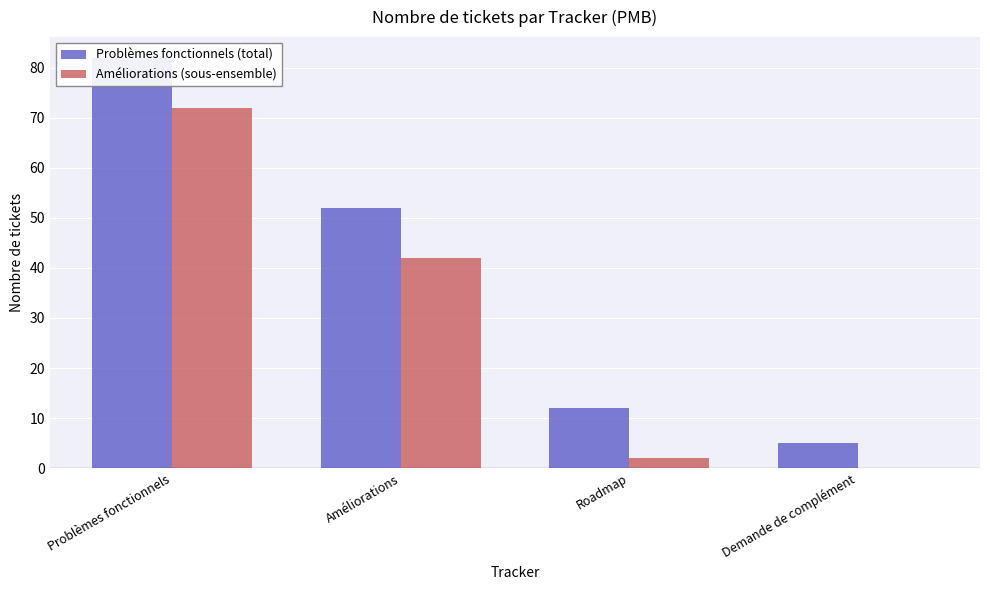

What is the difference between the highest and lowest values at Demande de complément?

5